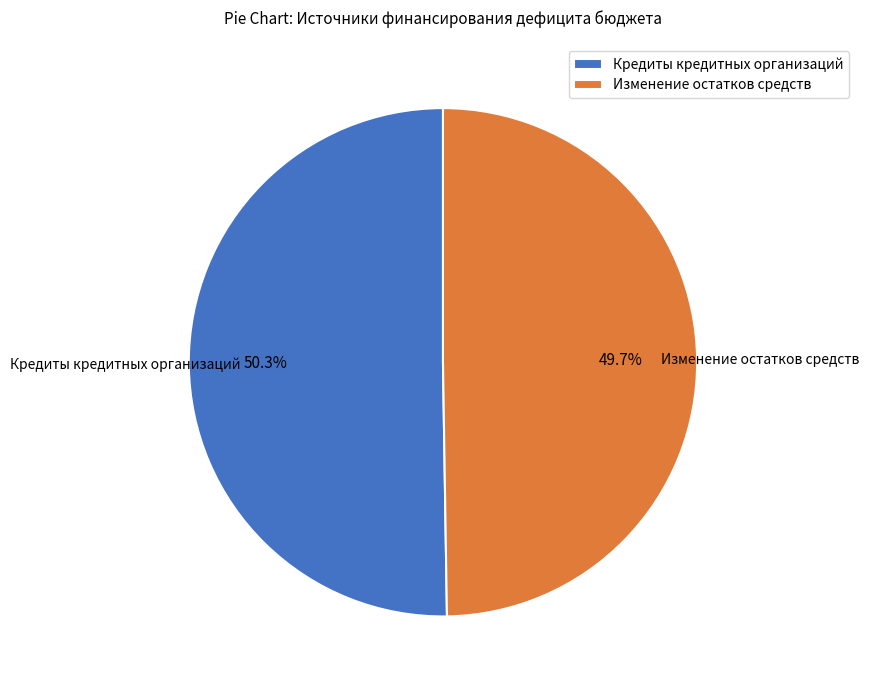

Is it true that Изменение остатков средств is 38% of the pie?

False